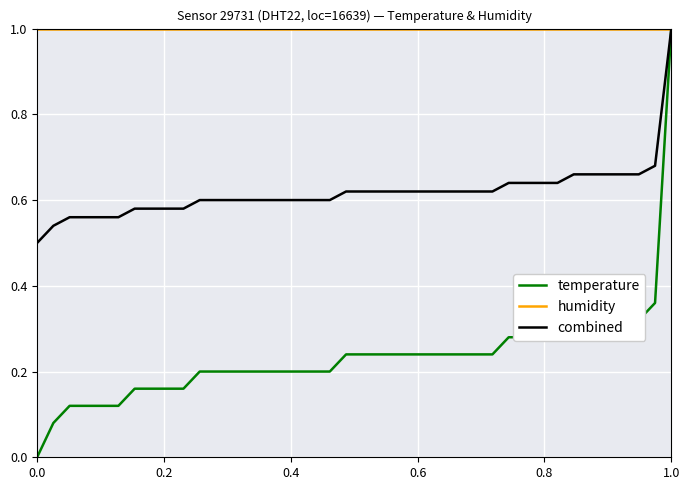

Which series has the widest spread of values?

temperature